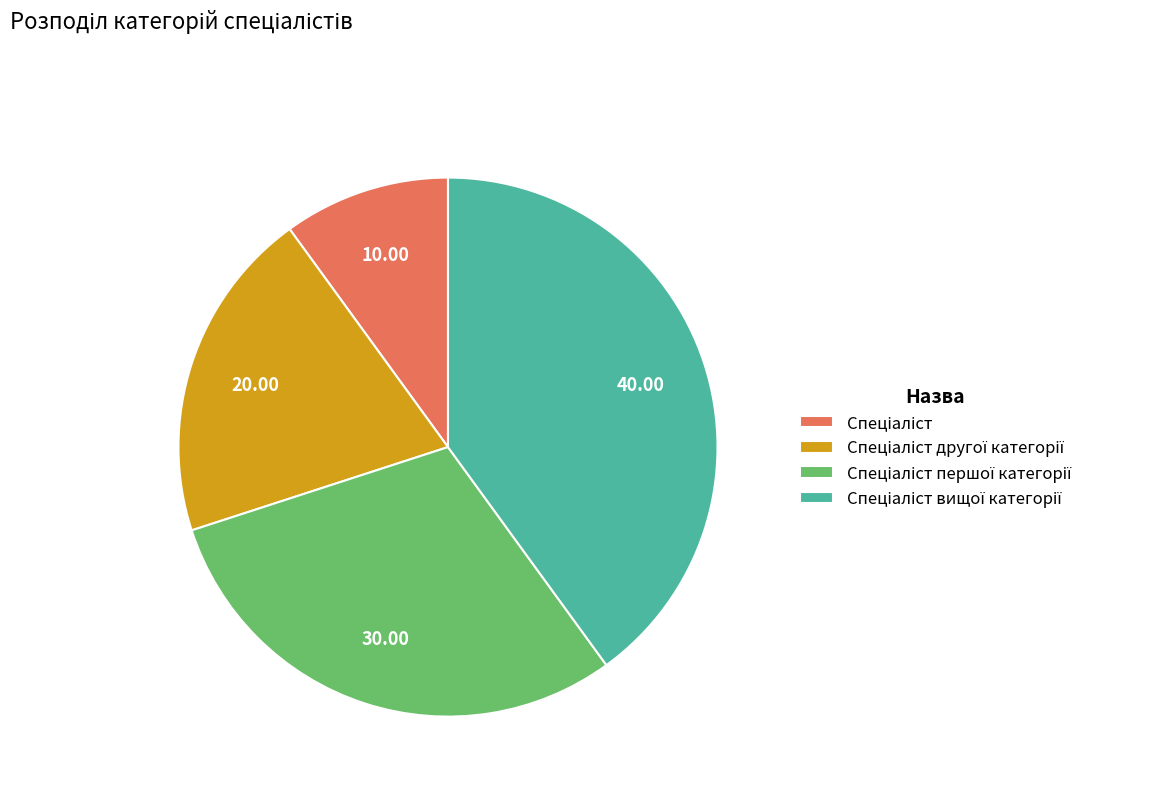

Does any single category account for the majority?

No